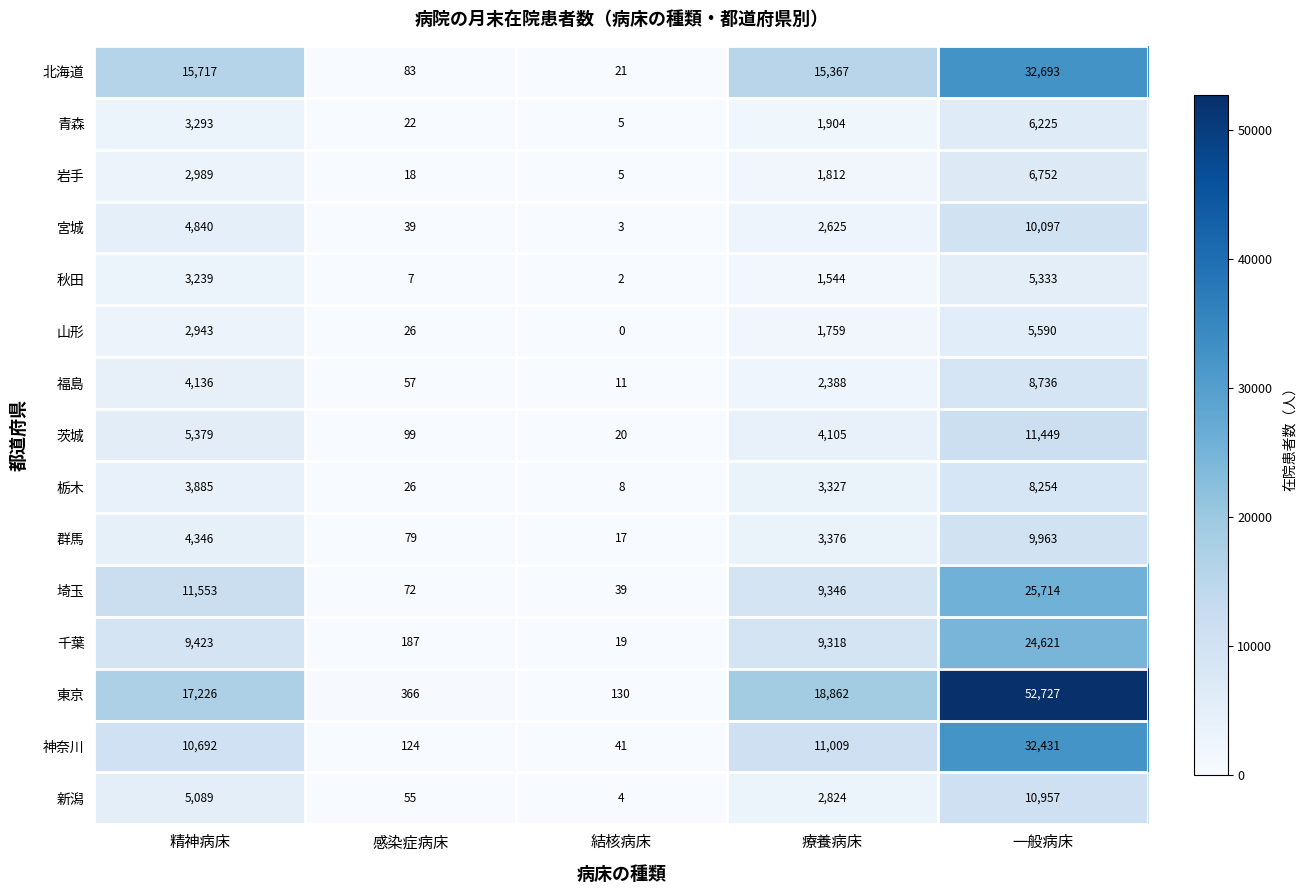

True or false: 群馬 has a value of 8 at 結核病床.

False